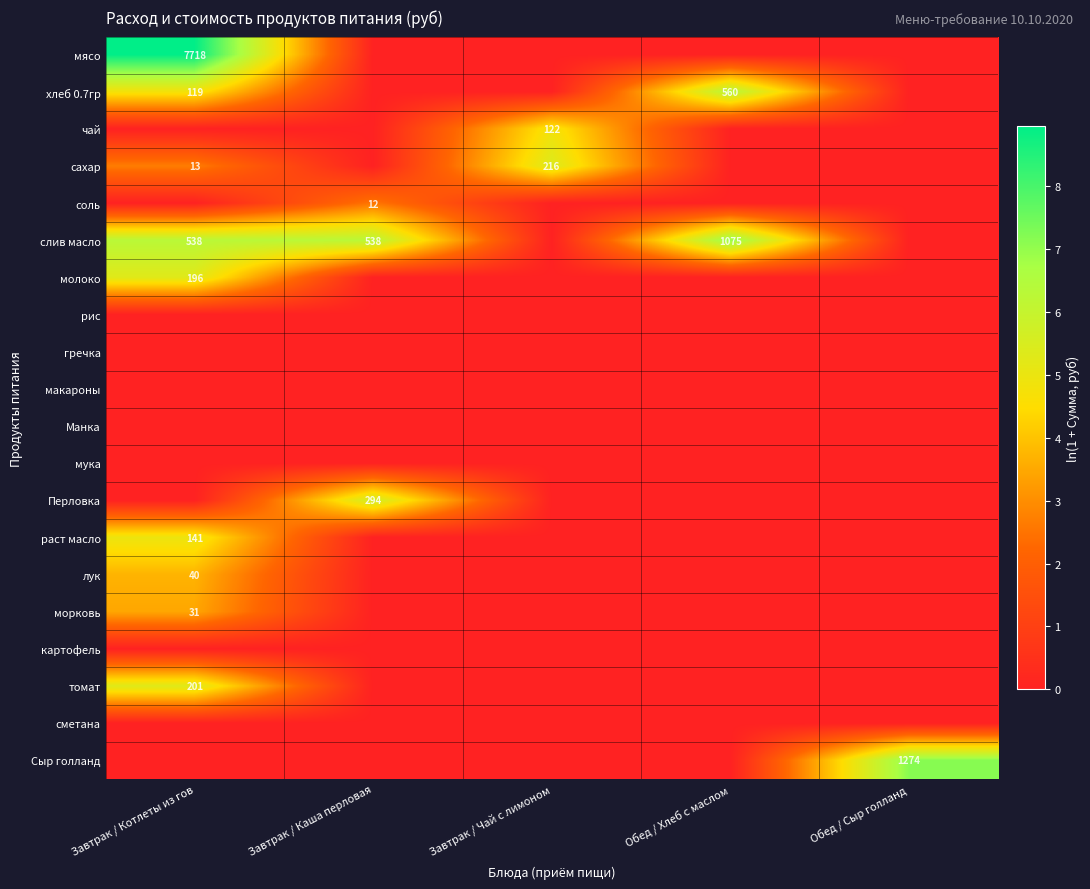

True or false: слив масло has a value of 1075 at Обед / Хлеб с маслом.

True